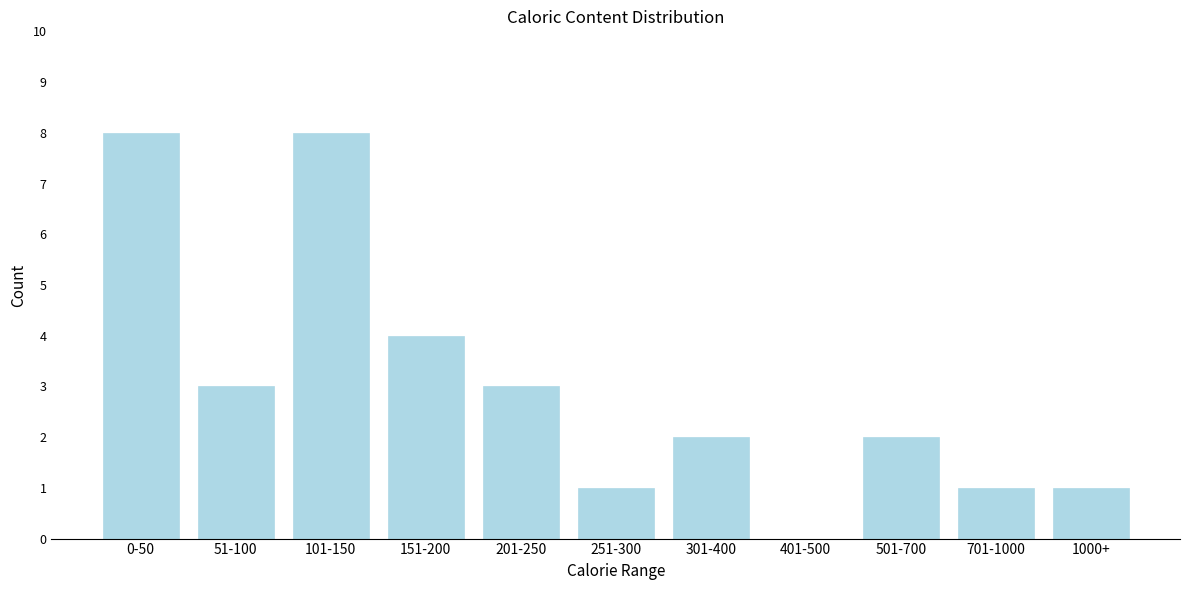

Reading left to right, list all the values displayed in this chart.

0-50=8	51-100=3	101-150=8	151-200=4	201-250=3	251-300=1	301-400=2	401-500=0	501-700=2	701-1000=1	1000+=1